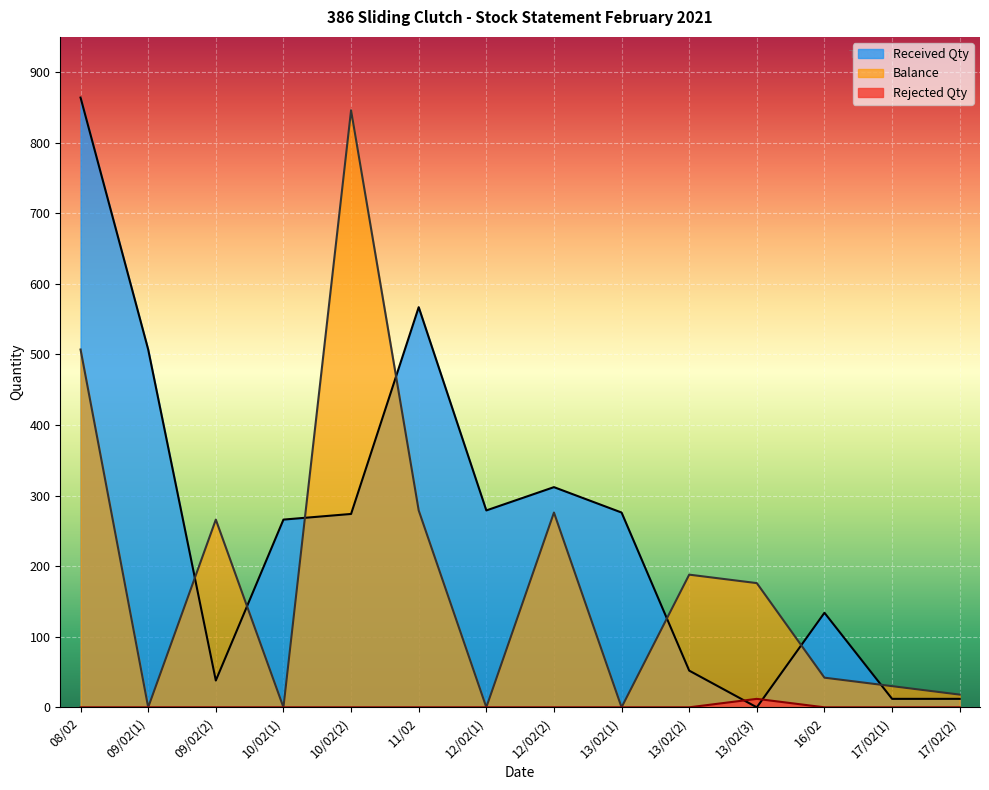

What is the total value across all series at 09/02(1)?

507